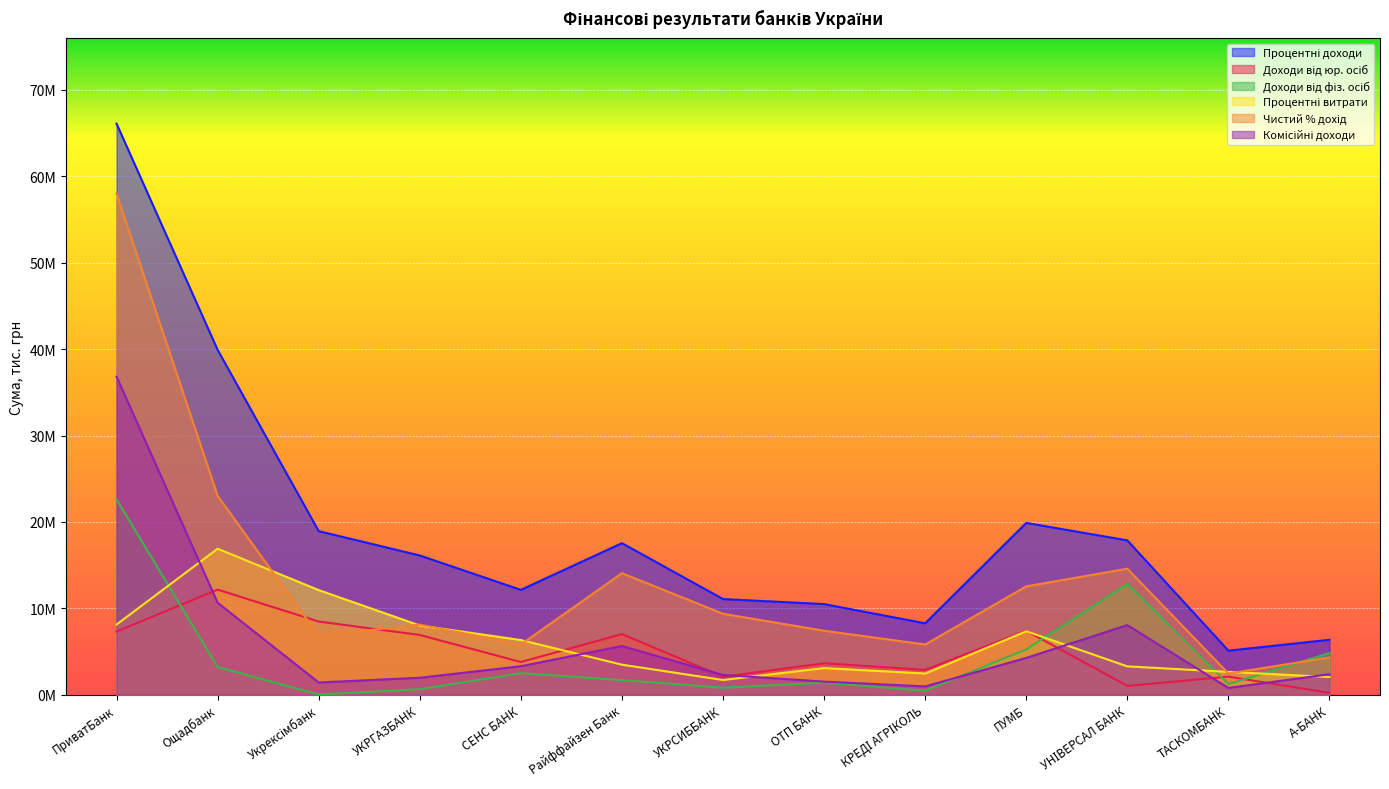

What is the label of the 2nd point from the left?

Ощадбанк